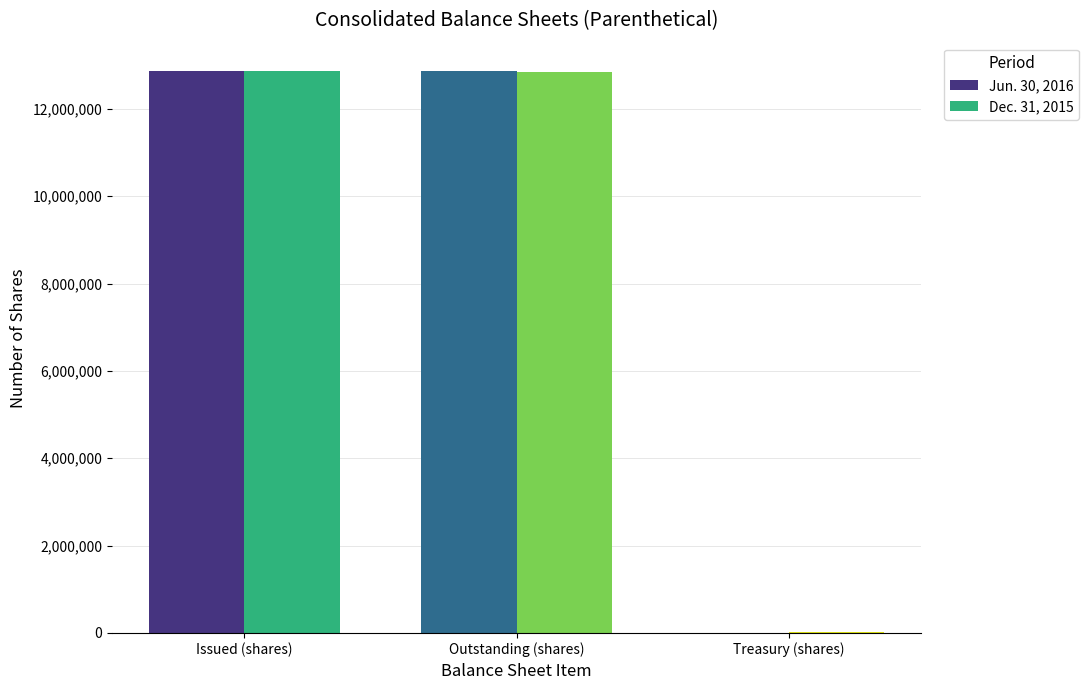

What is the maximum value shown in the chart?

12869771